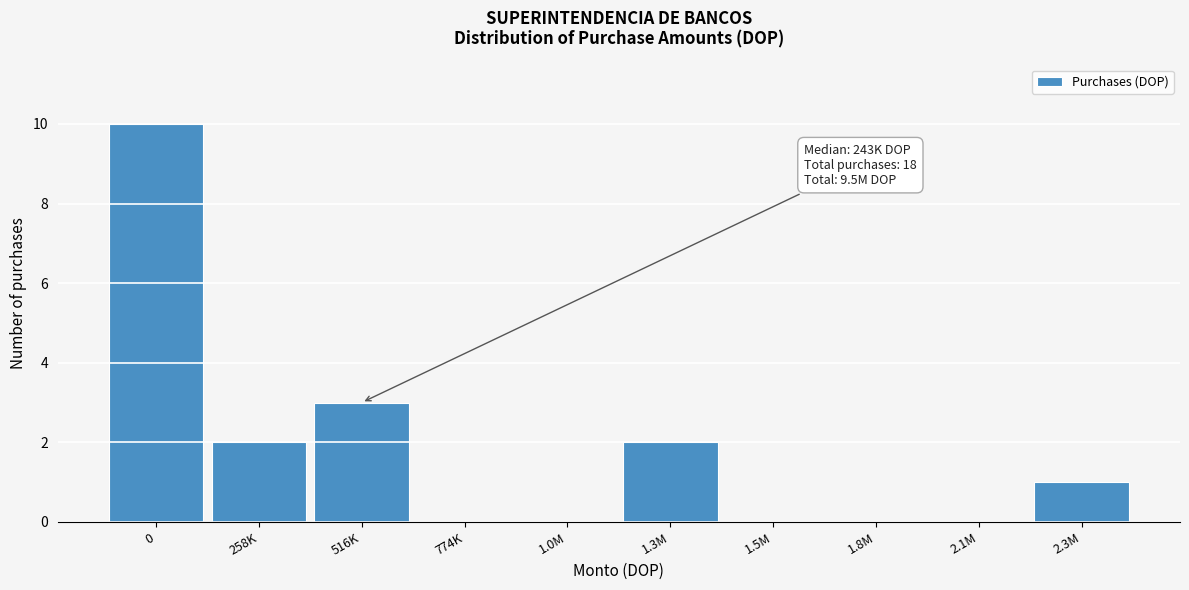

Reading left to right, extract all data points from this chart.

0=10	258K=2	516K=3	774K=0	1.0M=0	1.3M=2	1.5M=0	1.8M=0	2.1M=0	2.3M=1